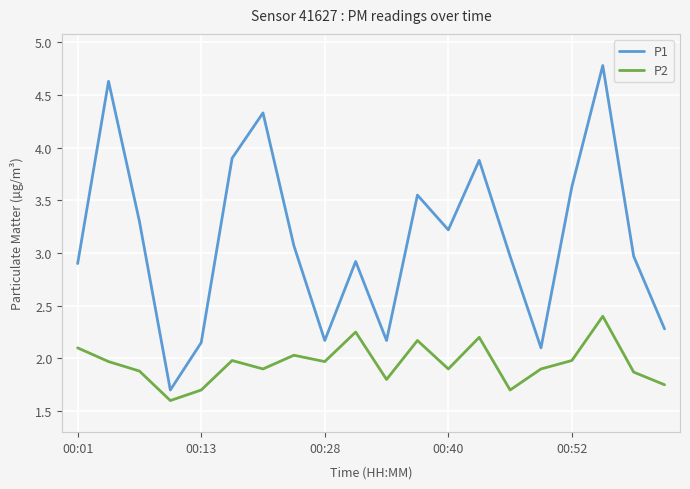

True or false: P1 and P2 intersect in this chart.

False